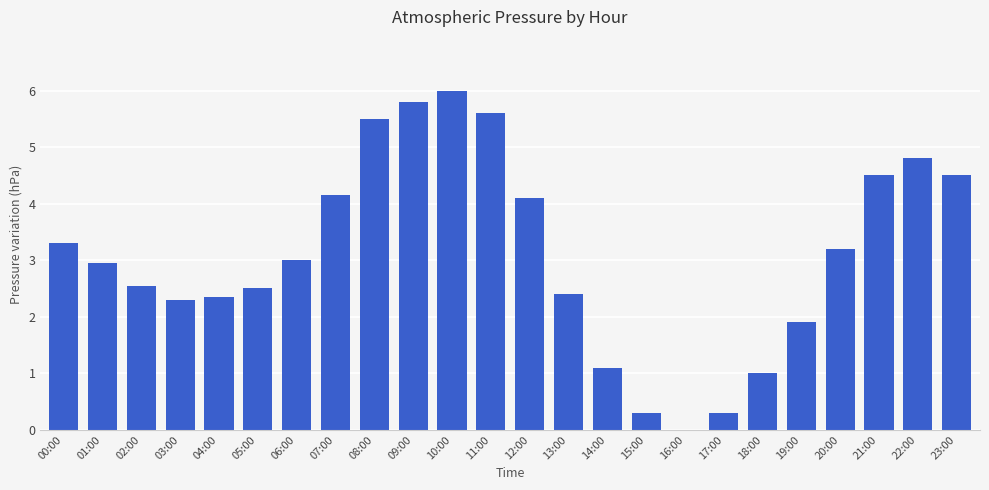

What is the maximum value shown in the chart?

6.0